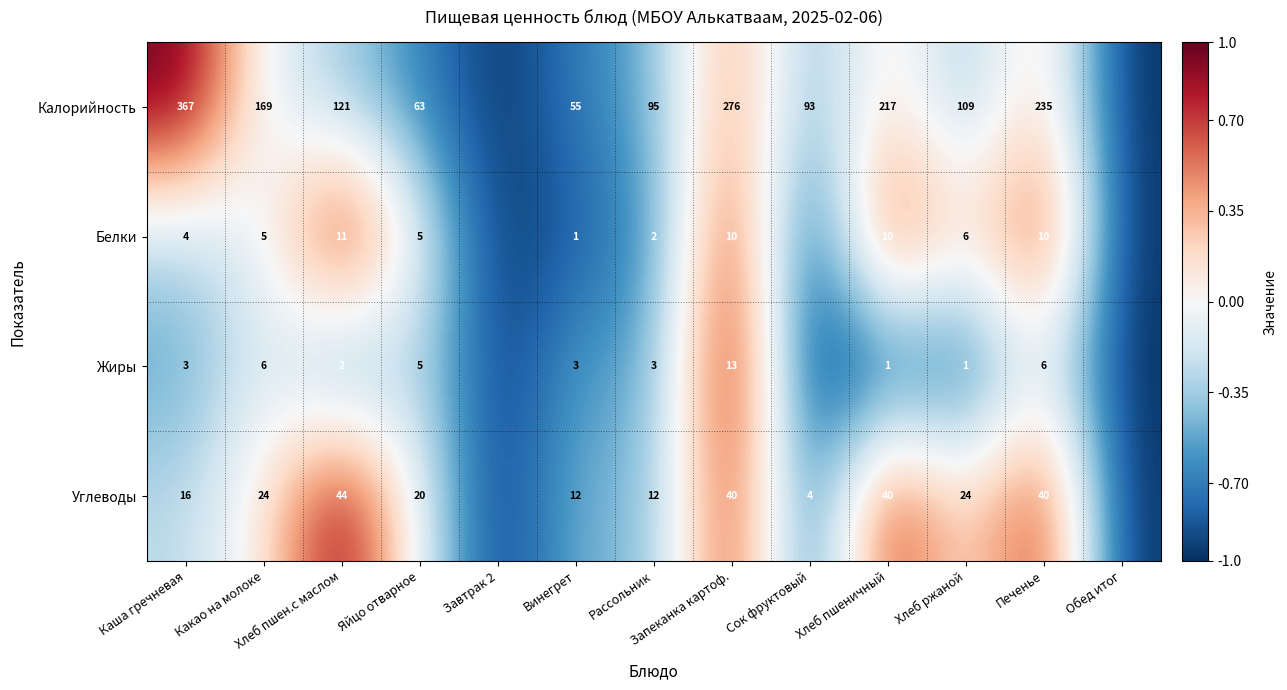

What is the total value across all series at Рассольник?

112